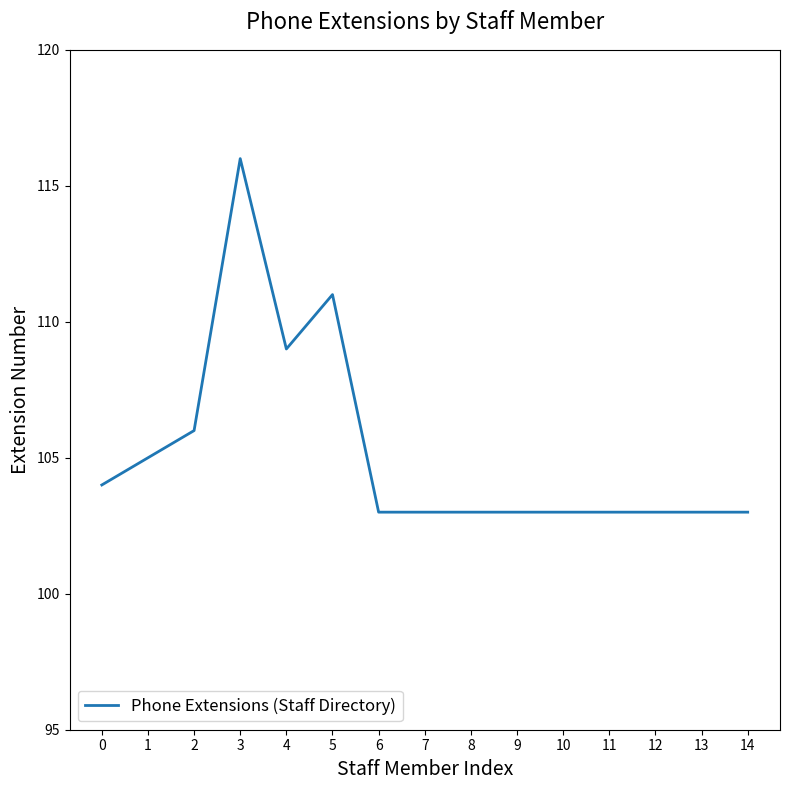

What is the smallest value displayed?

103